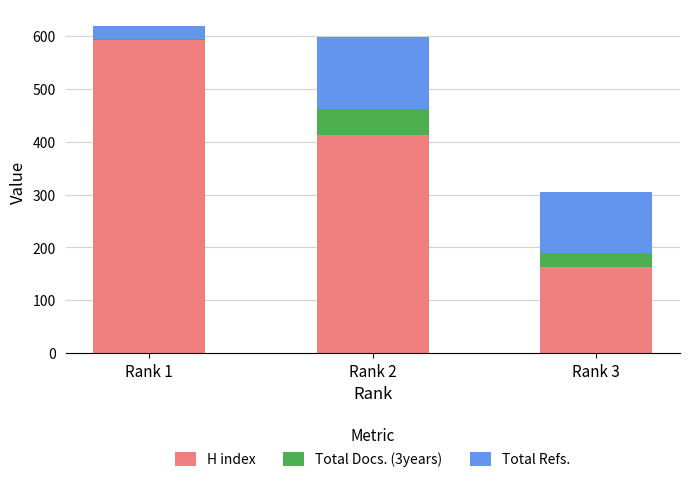

Does the chart contain stacked bars?

Yes